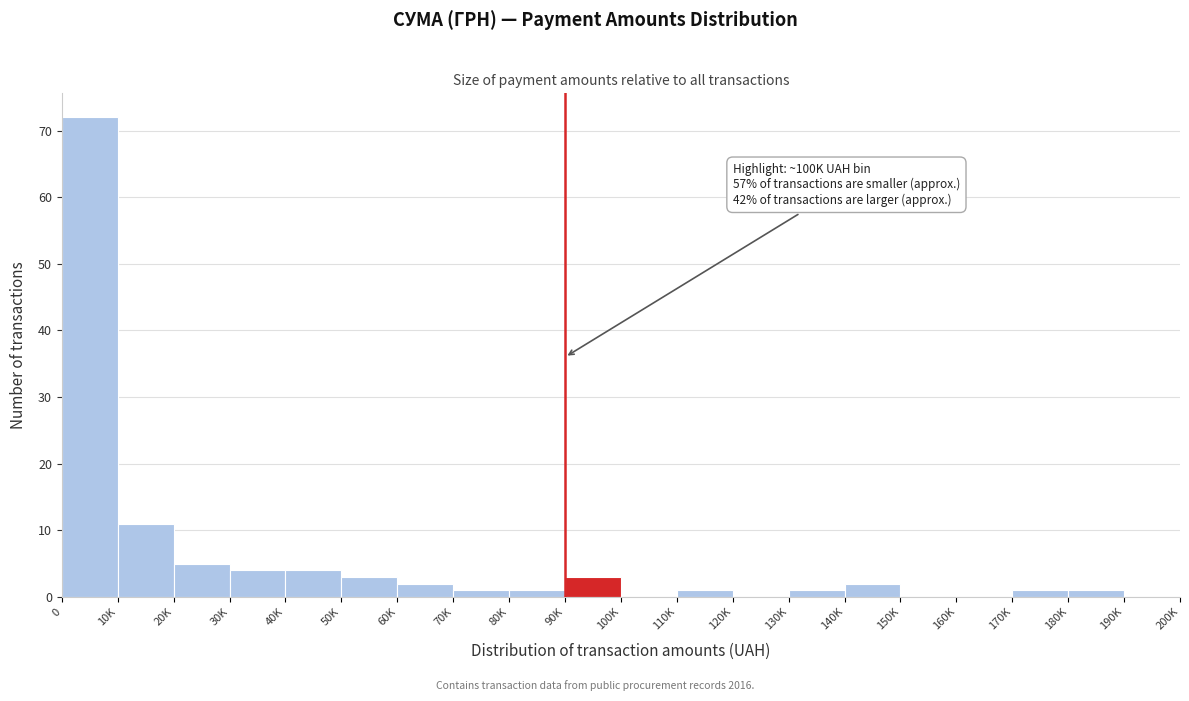

Reading left to right, extract all data points from this chart.

0=72	10K=11	20K=5	30K=4	40K=4	50K=3	60K=2	70K=1	80K=1	90K=3	100K=0	110K=1	120K=0	130K=1	140K=2	150K=0	160K=0	170K=1	180K=1	190K=0